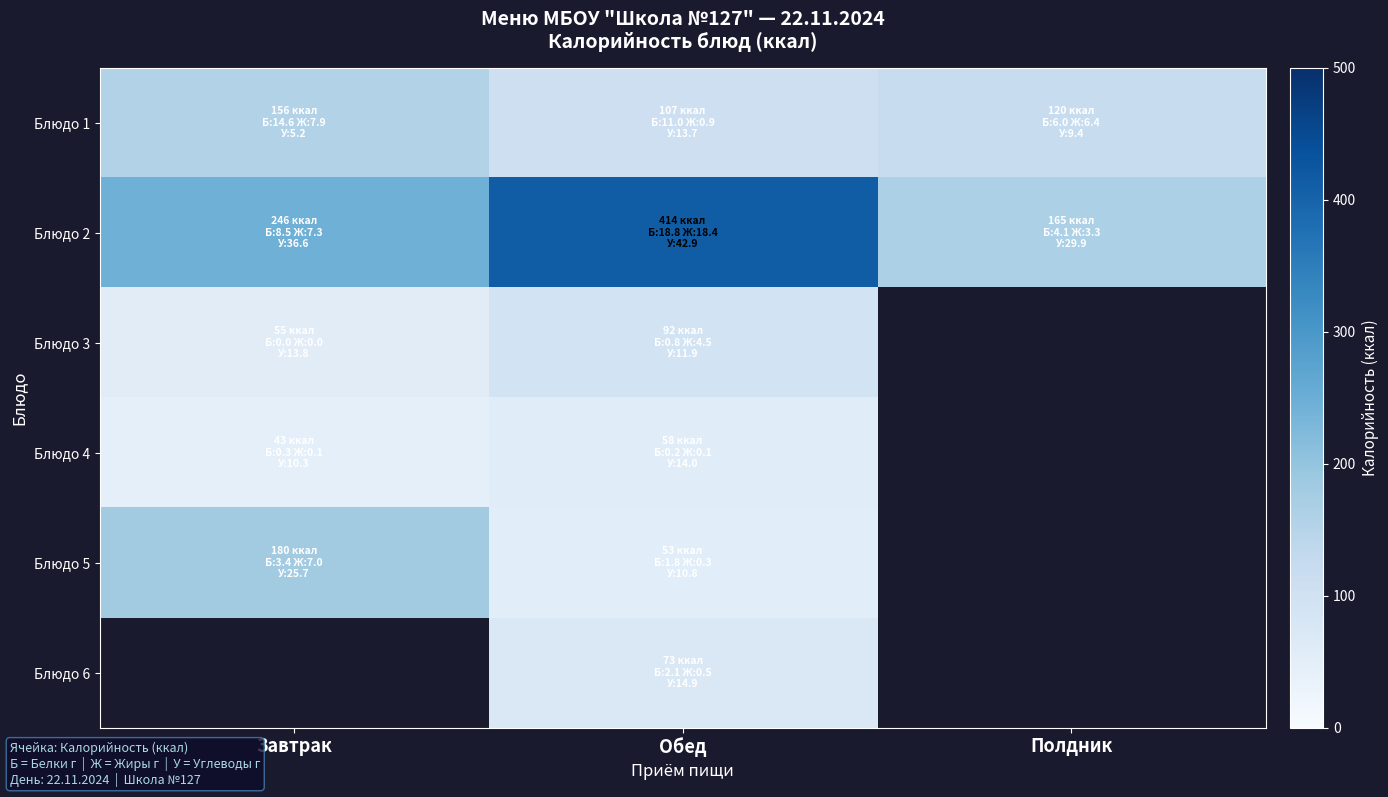

Which category has the highest value across all series?

Обед